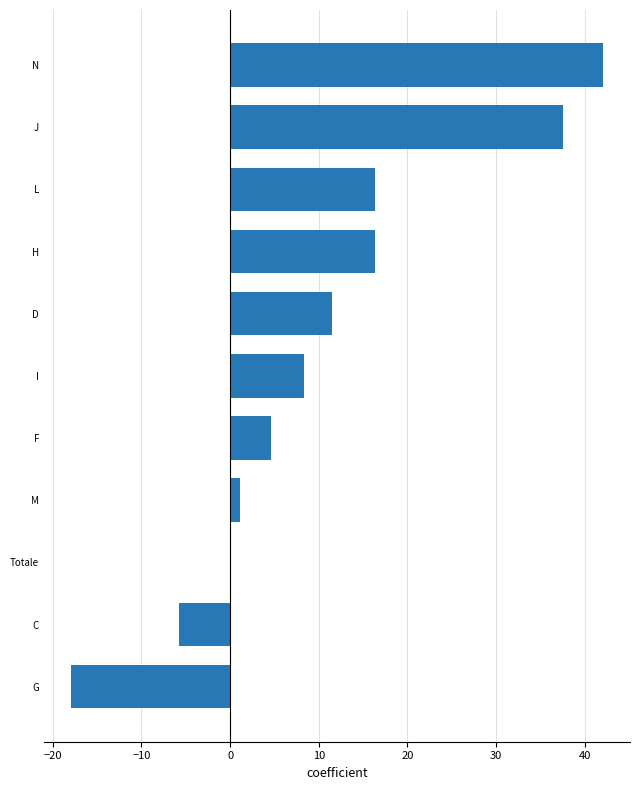

Are the bars horizontal?

Yes